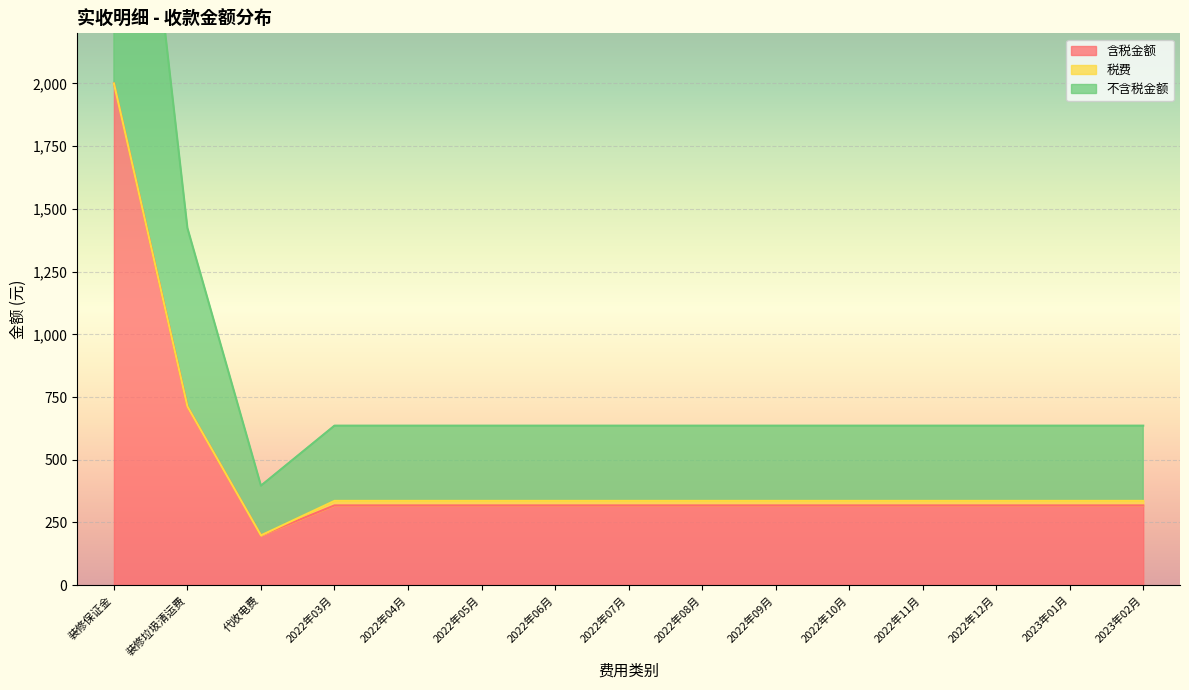

True or false: 含税金额 has more than 1 points higher than both neighbors.

False